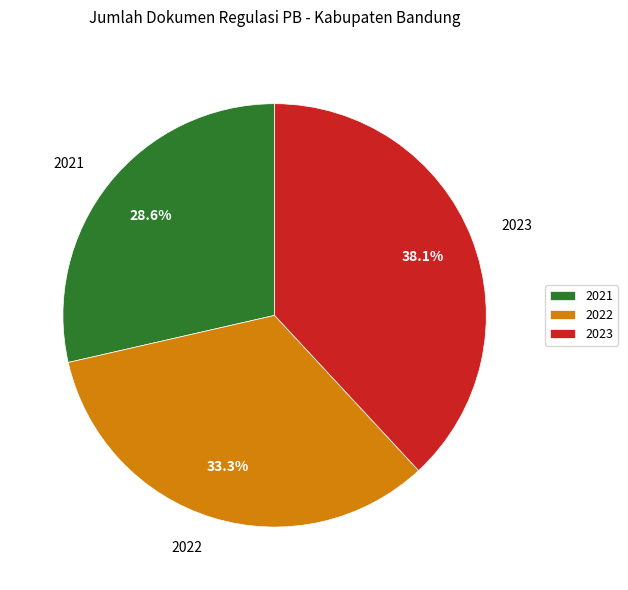

Is there a majority slice in this chart?

No